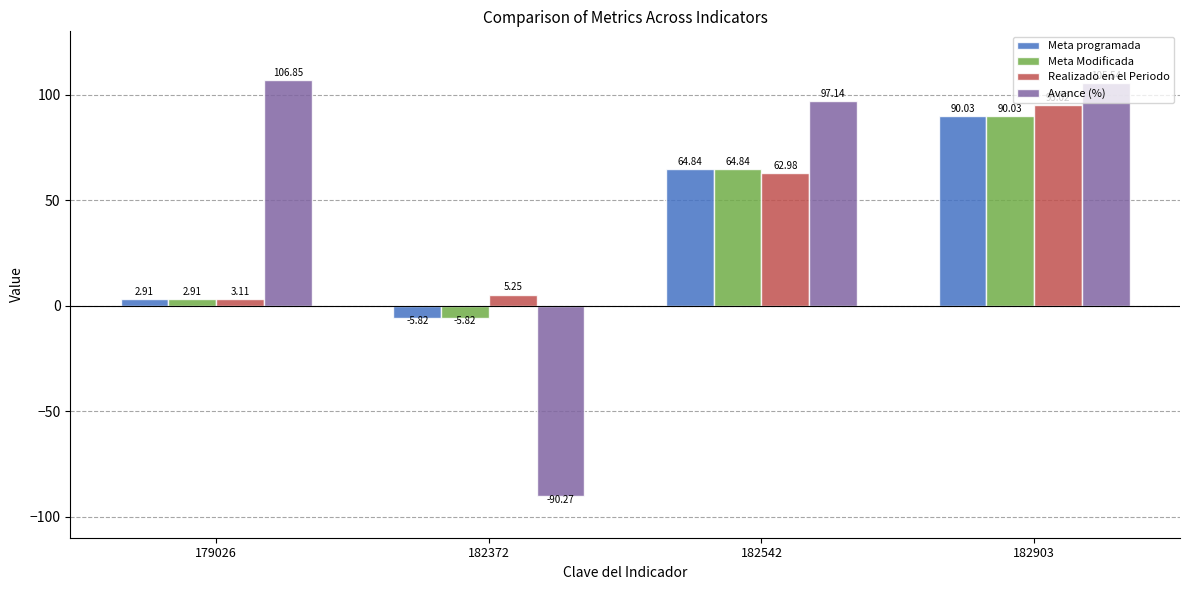

At which label does Meta programada reach its peak?

182903